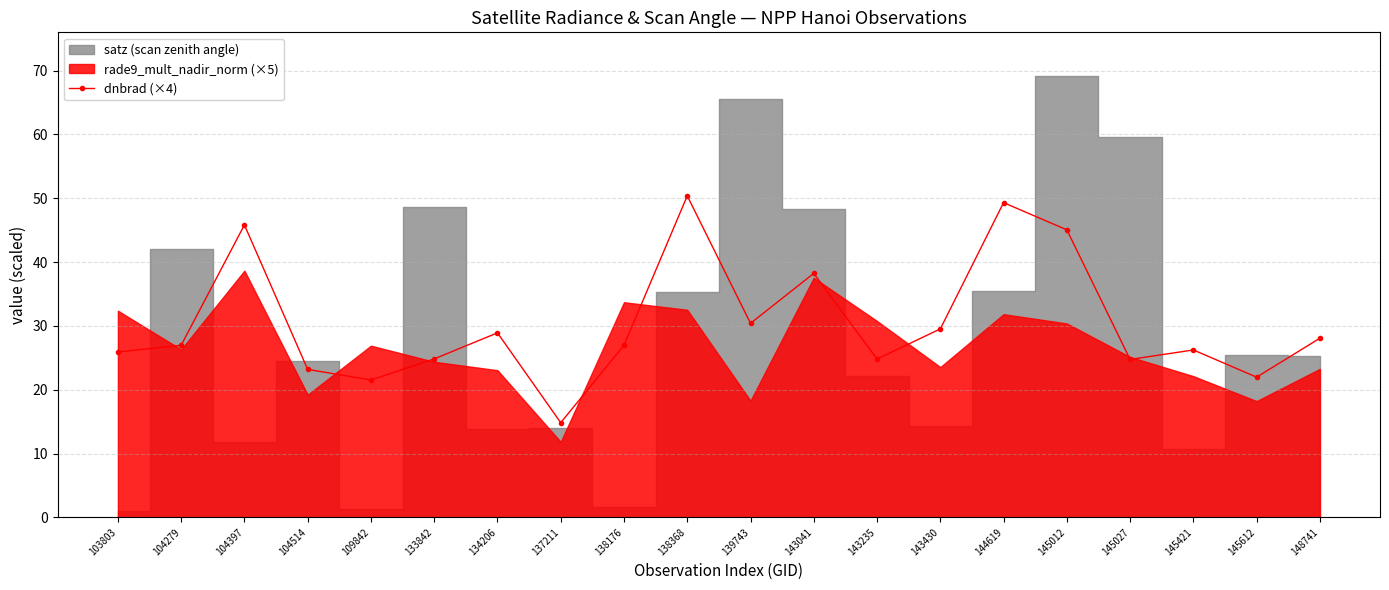

Rank the categories by value from lowest to highest.

137211, 109842, 145612, 104514, 145027, 143235, 133842, 103803, 145421, 104279, 138176, 148741, 134206, 143430, 139743, 143041, 145012, 104397, 144619, 138368